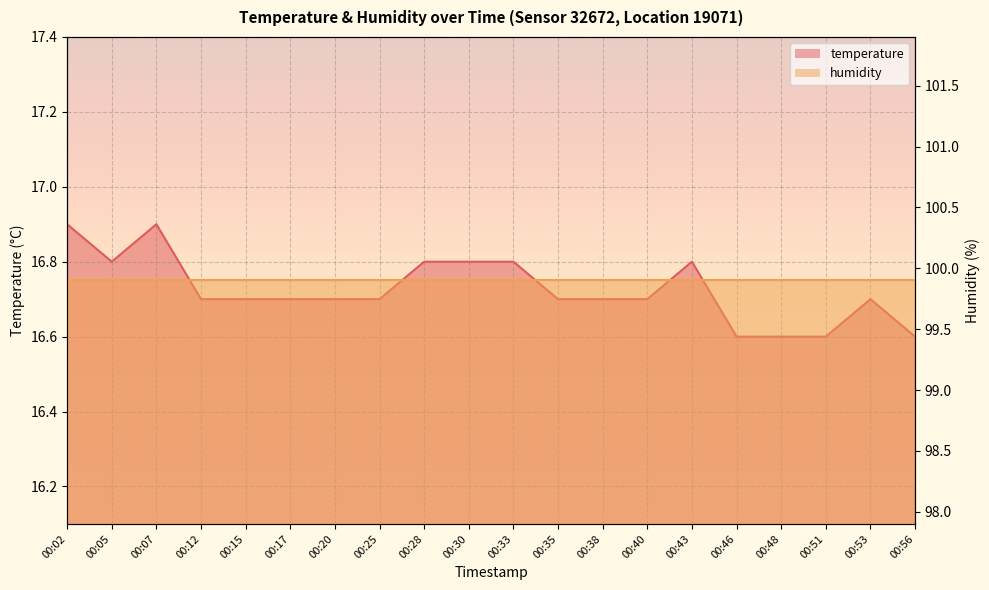

At which category does the data reach its first local valley?

00:05